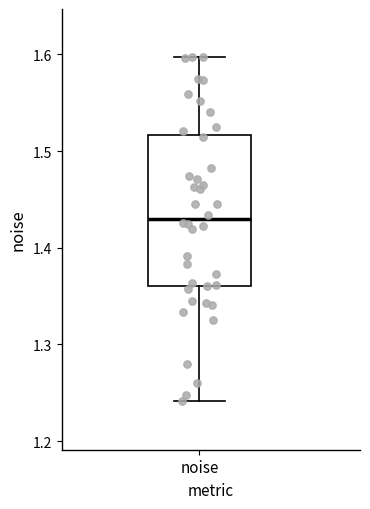

Transcribe this box plot: give where the median line is, the range the box spans, and where the two whiskers end, as read against the y-axis. The values are not printed on the chart, so give them approximately, as read against the axis.

median 1.43, box 1.36 to 1.52, whiskers 1.24 to 1.60